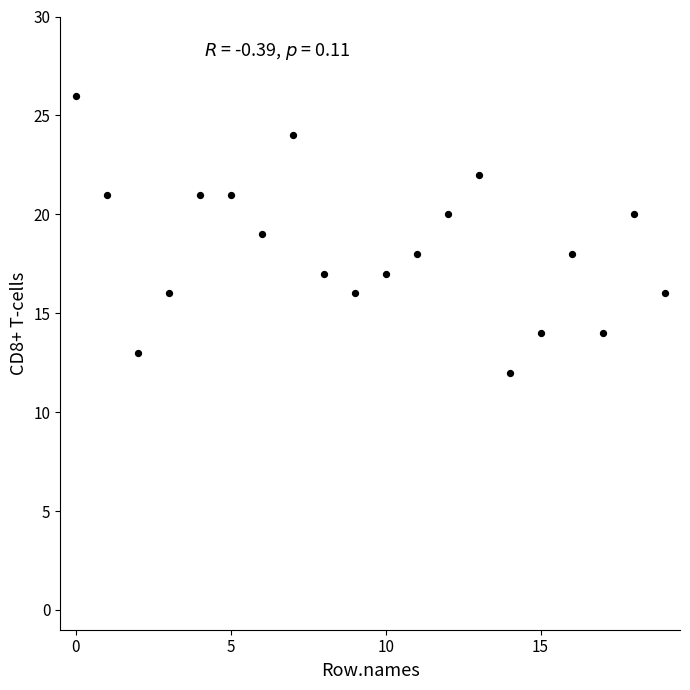

What is the range of Y values (max minus min)?

14